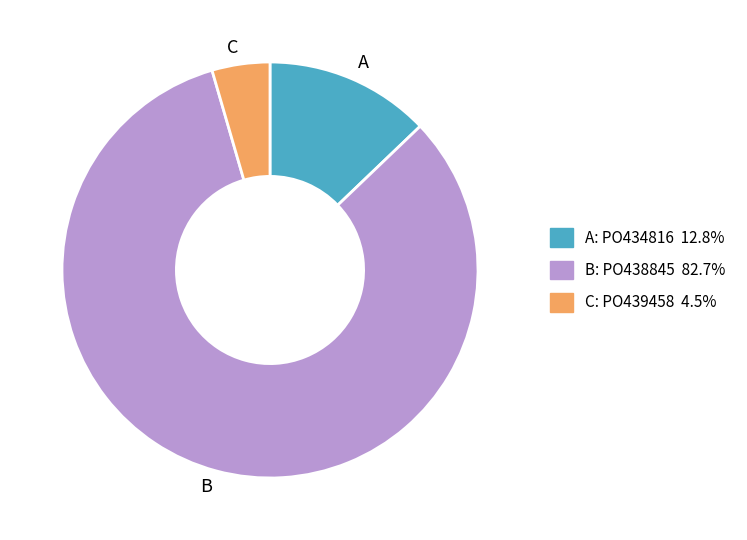

Which category has the biggest portion of the pie?

B